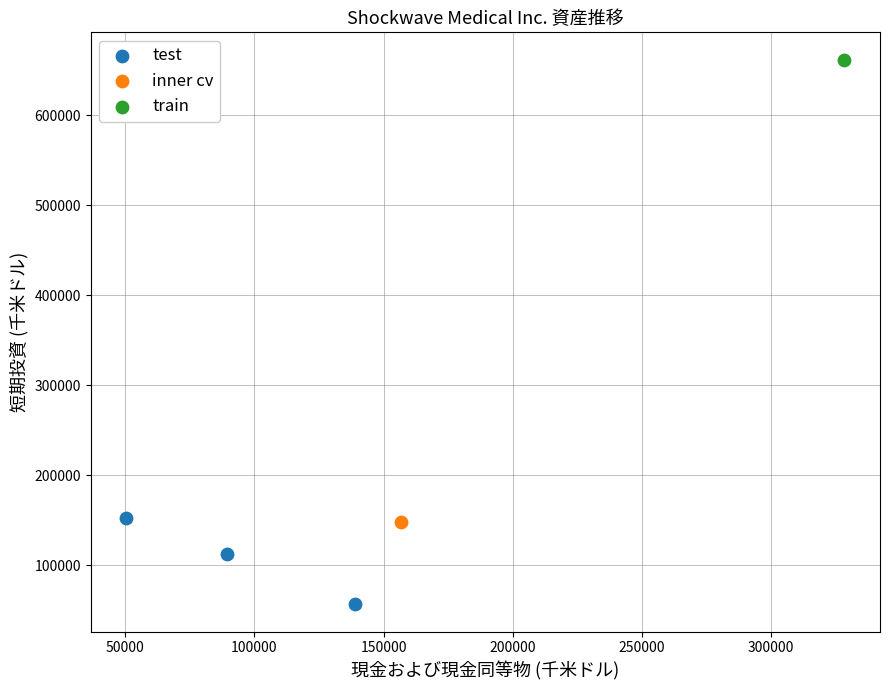

What are all the series names shown in the legend?

test, inner cv, train